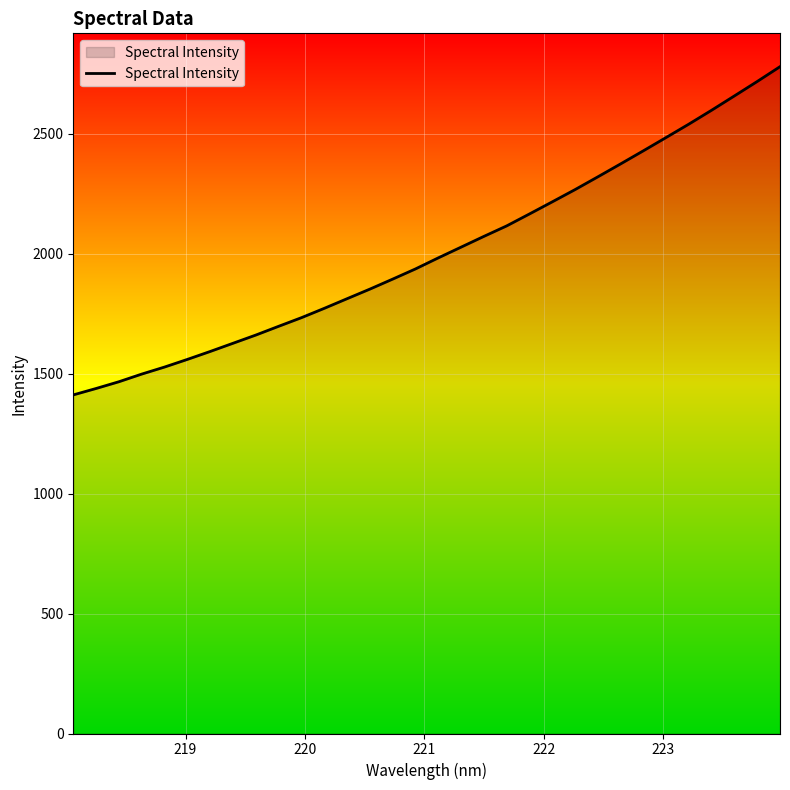

What is the difference between the maximum and minimum values?

1368.8